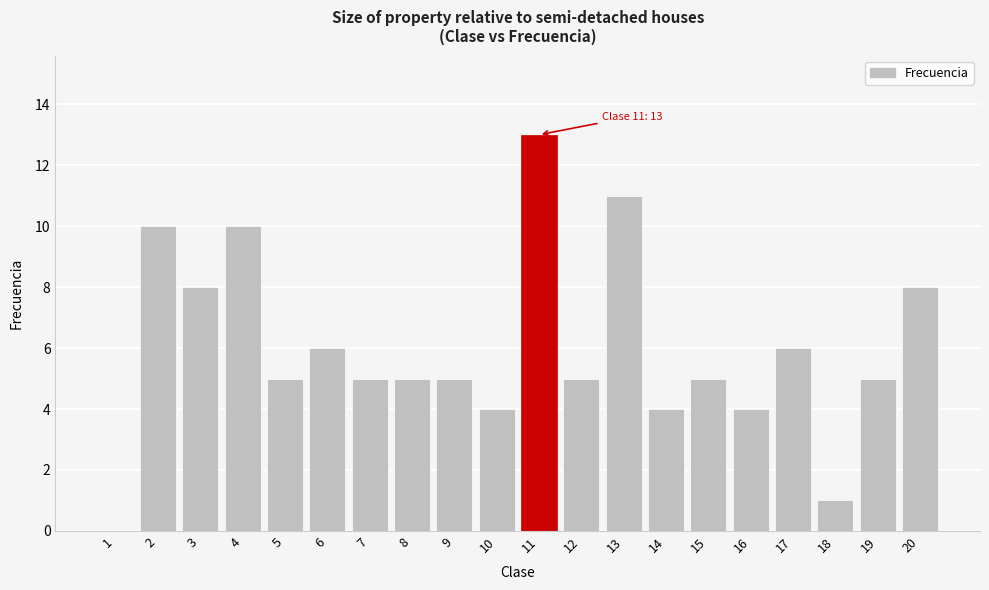

True or false: the data shows 7 at 15.

False